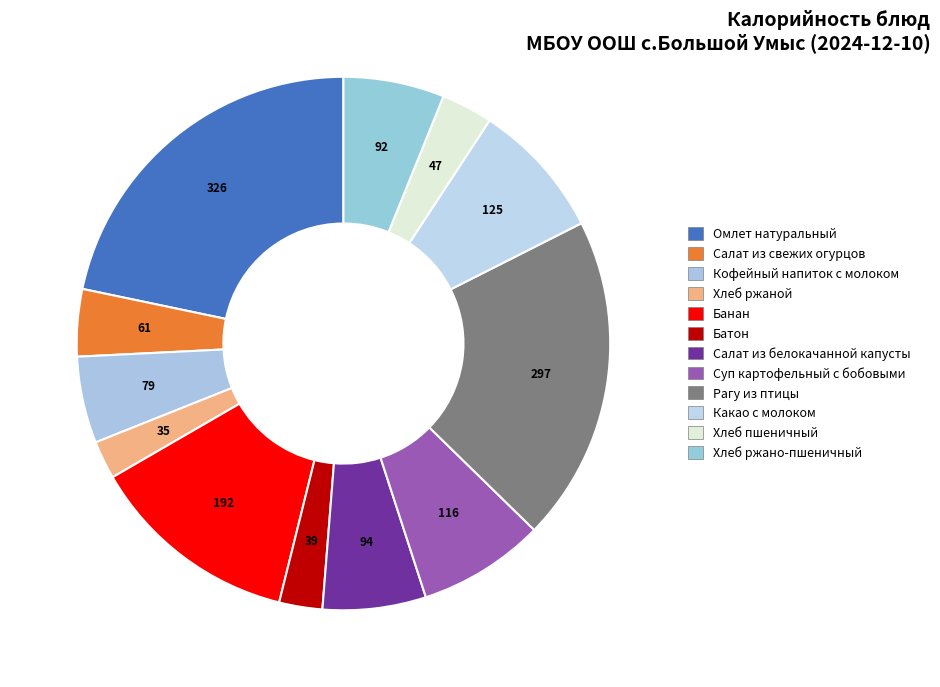

How many slices are in this pie chart?

12